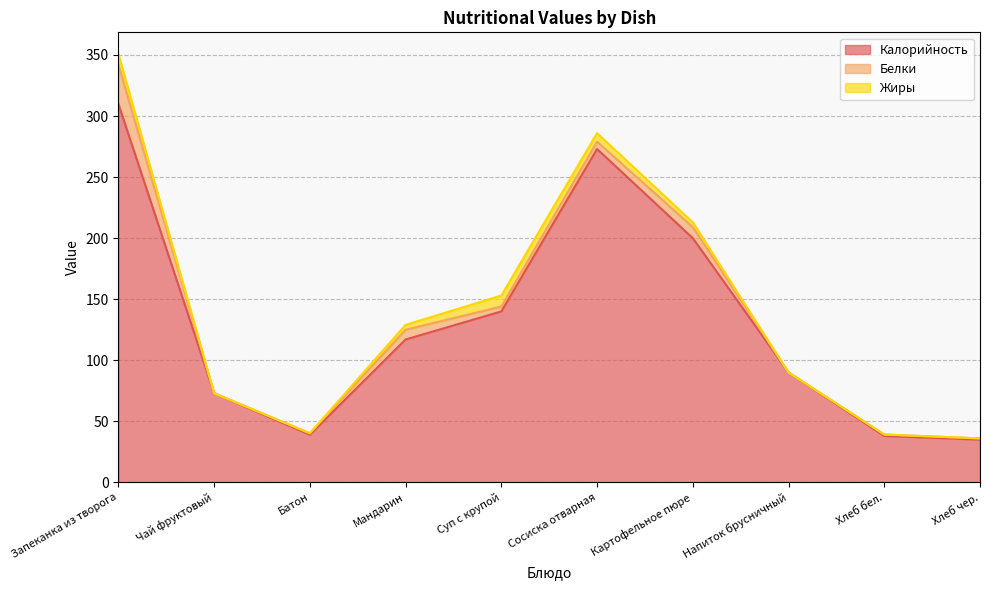

At which label does Калорийность reach its peak?

Запеканка из творога